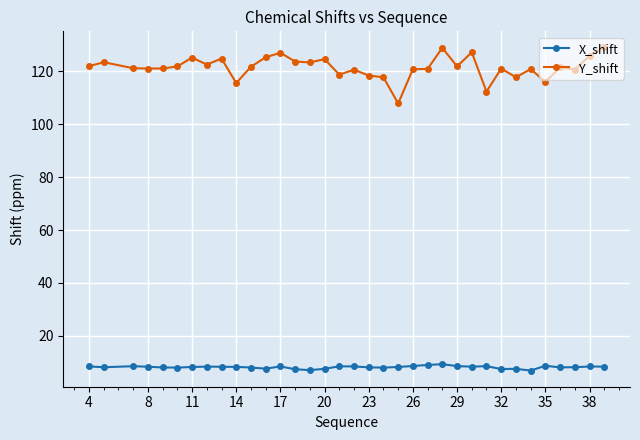

Is this an area chart (filled region under the line)?

No